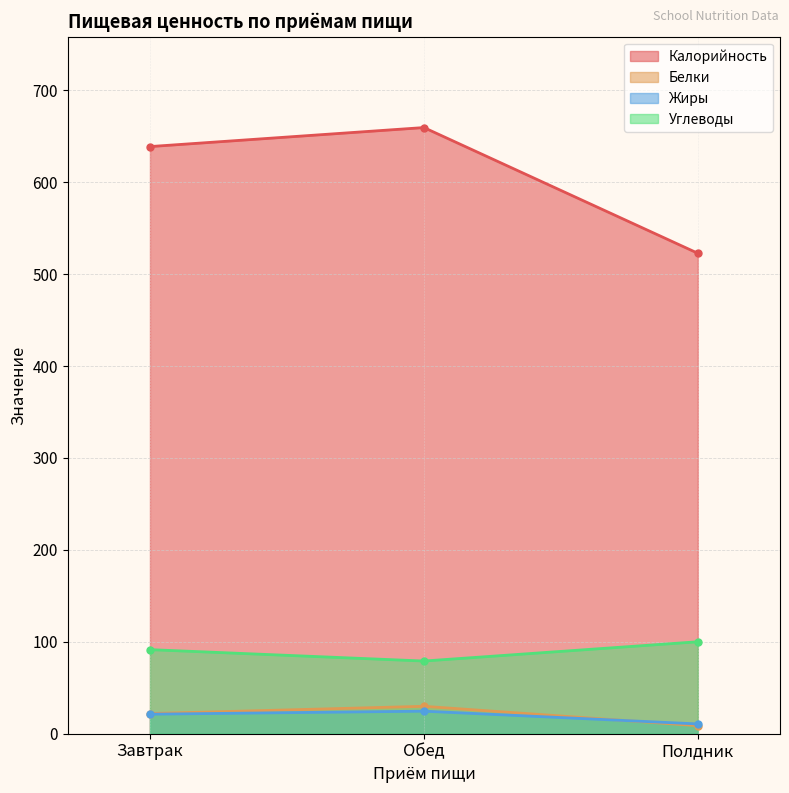

Which has a higher value, Обед or Полдник?

Обед